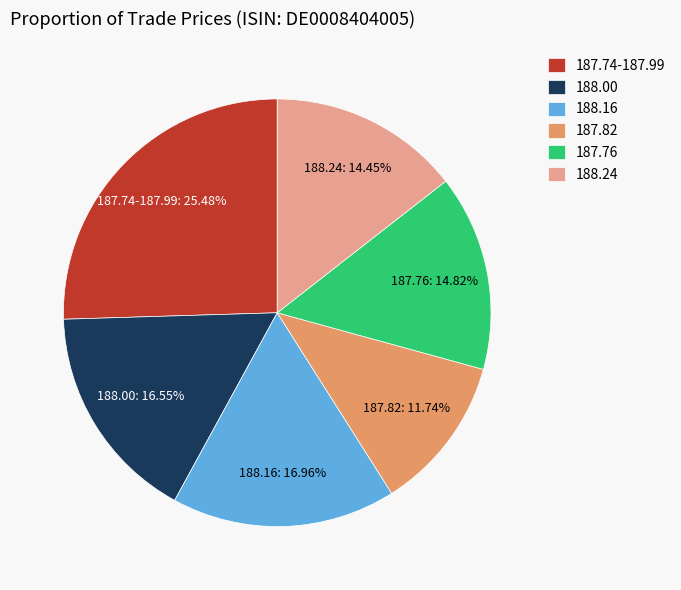

Combined, do 187.74-187.99 and 187.76 account for over 50%?

No